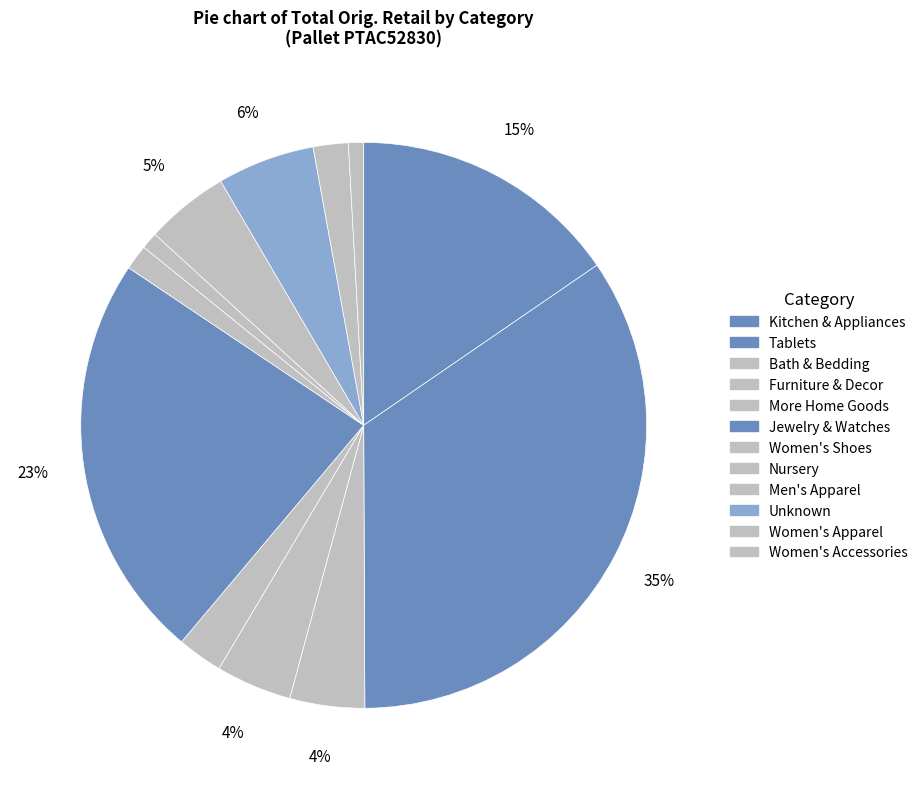

Which category has the smallest portion of the pie?

Women's Accessories